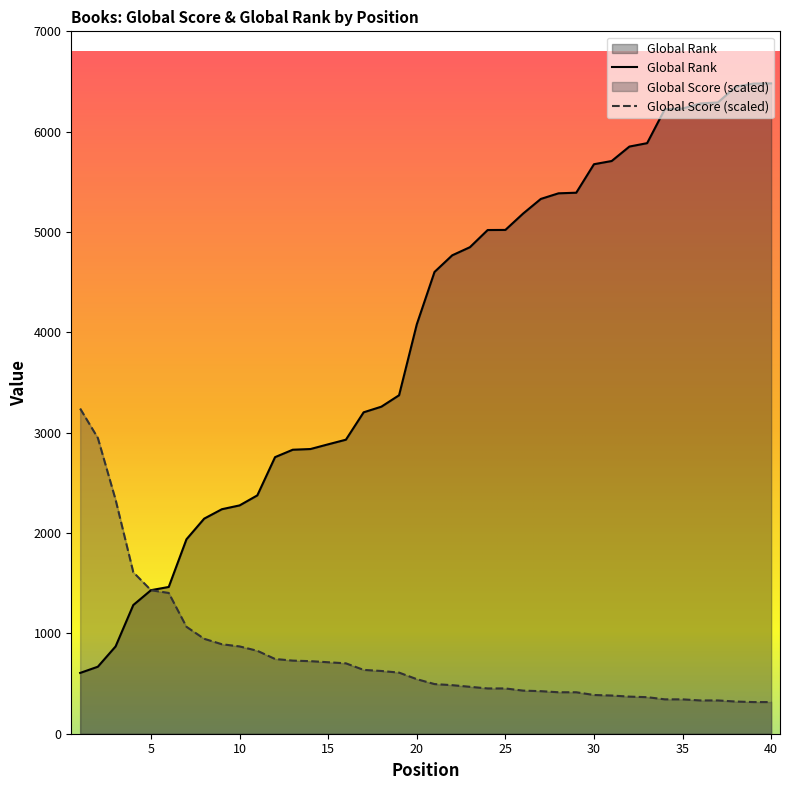

Which label corresponds to the smallest value in the chart?

39